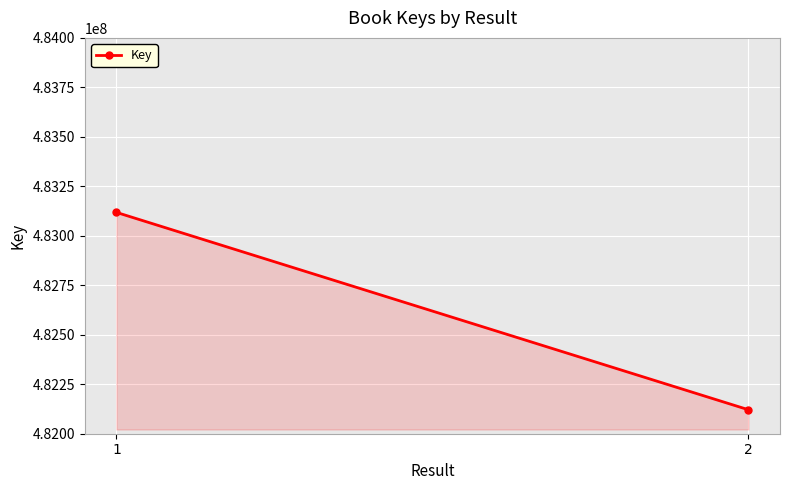

What is the maximum value shown in the chart?

483118361